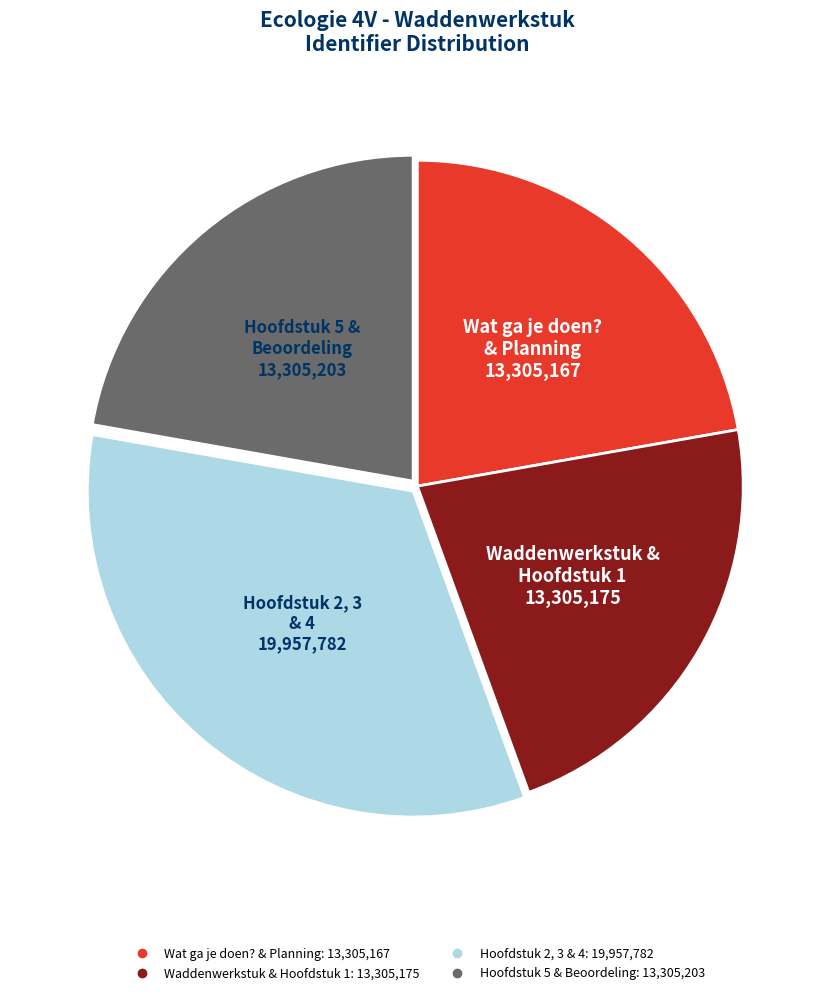

How many segments does this pie chart have?

4